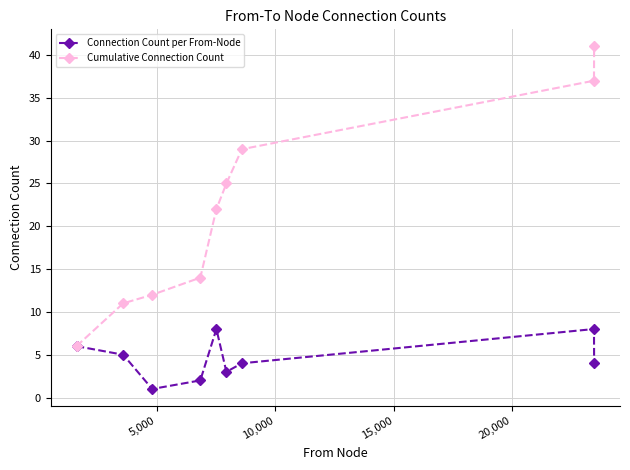

Which series has the largest total across all categories?

Cumulative Connection Count